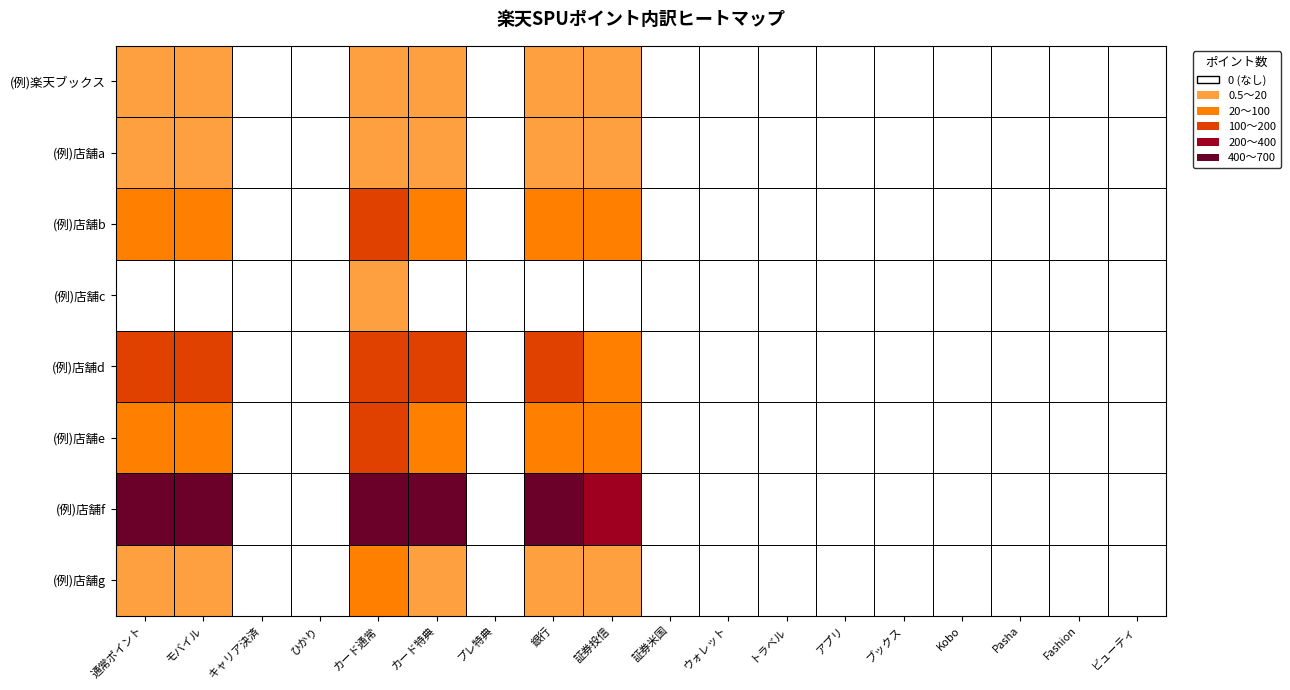

At how many categories does at least one series exceed 459?

5